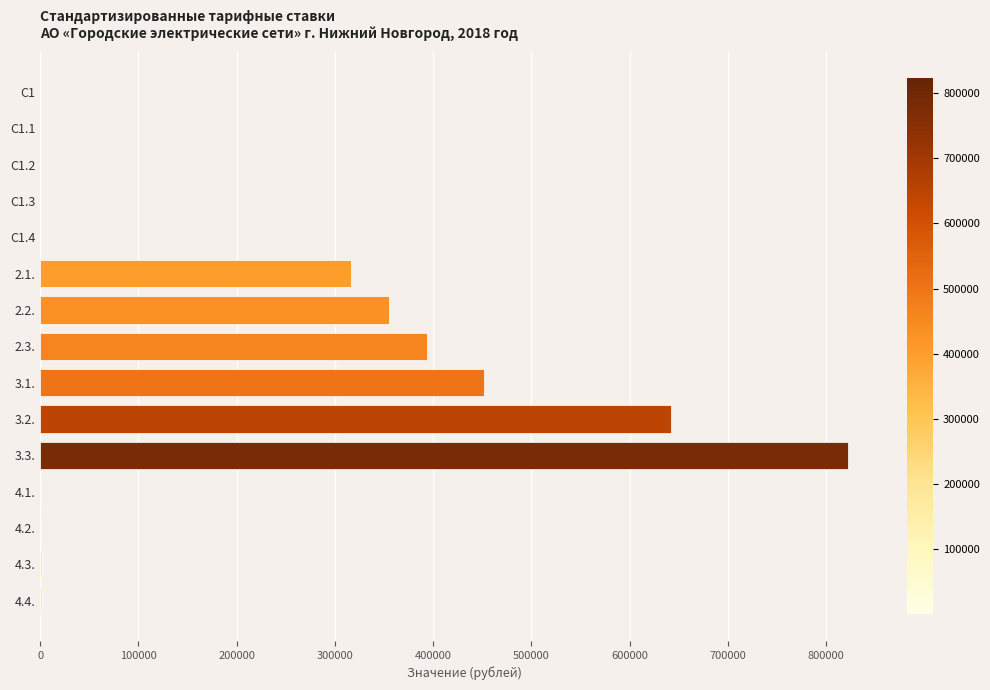

What is the change in value from 2.1. to 3.3.?

+506261.1